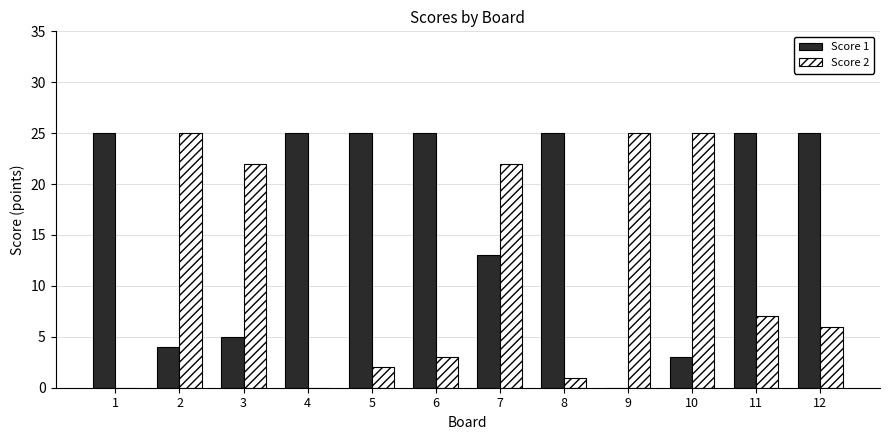

Are the bars grouped side by side (vs. stacked)?

Yes